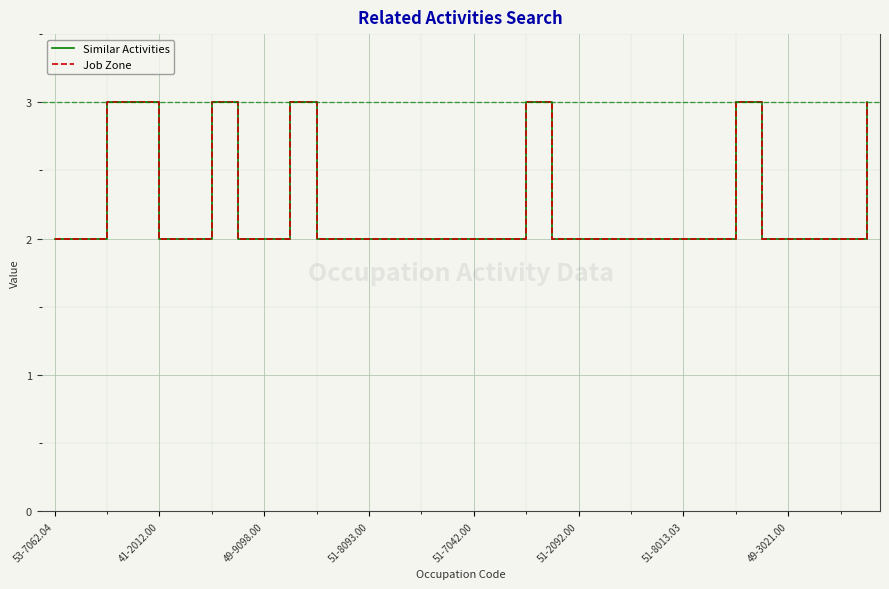

How many Job Zone values are between 2 and 3?

32